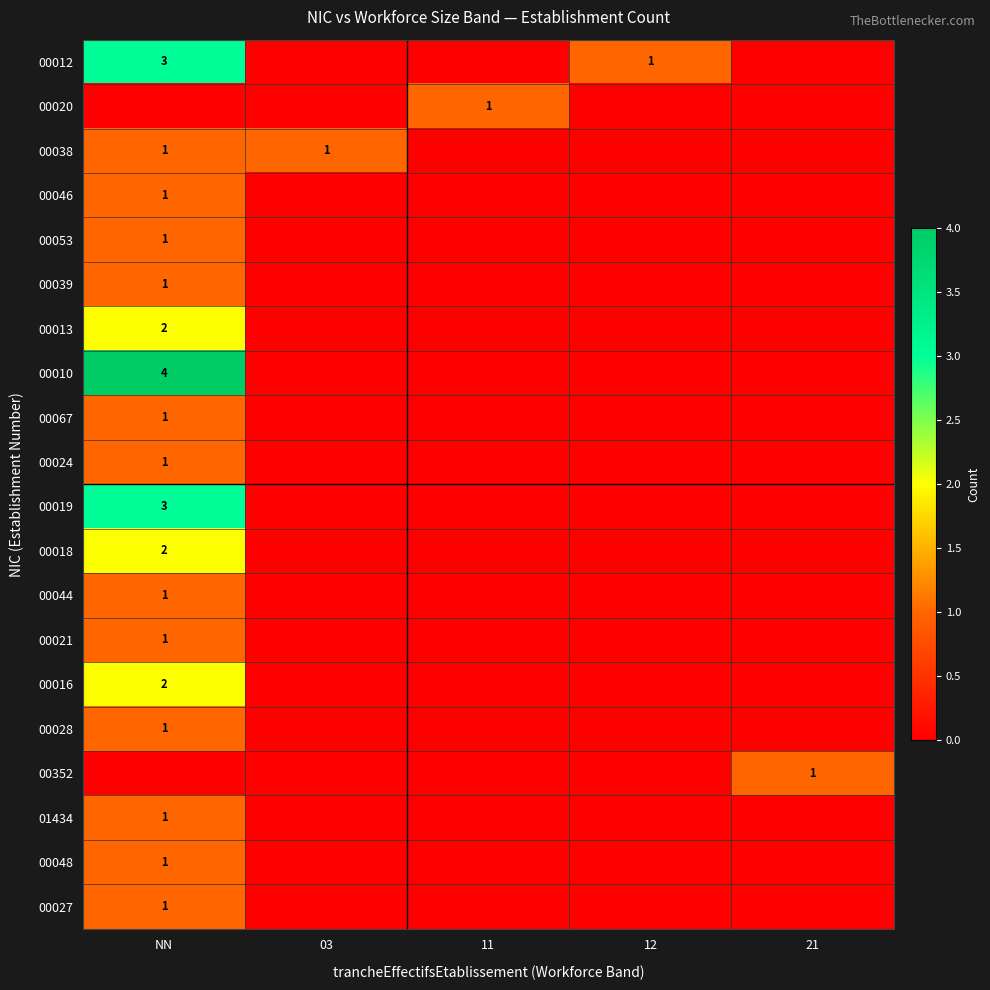

What is the total value across all series at 12?

1